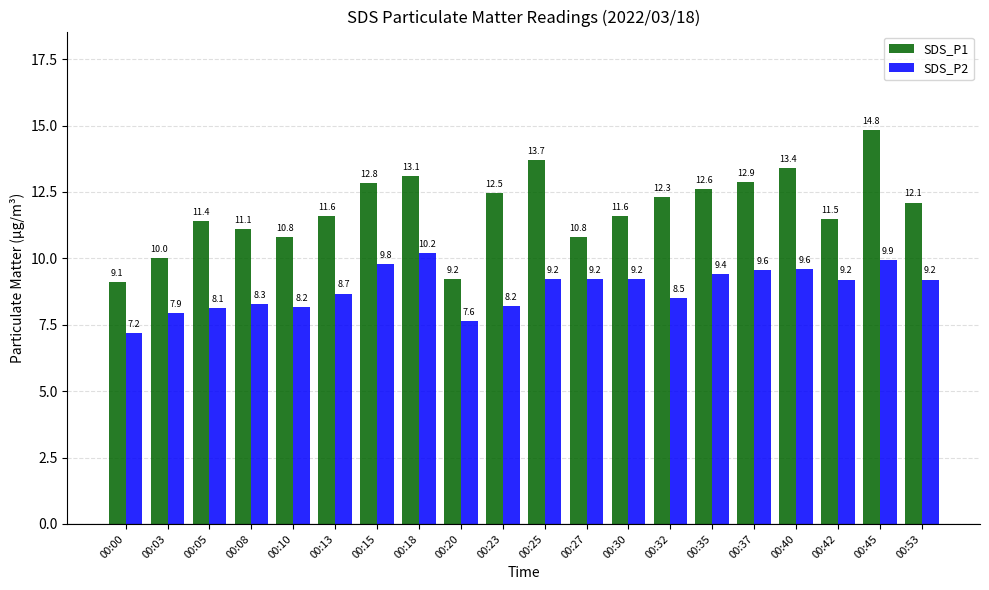

Which series has the widest spread of values?

SDS_P1